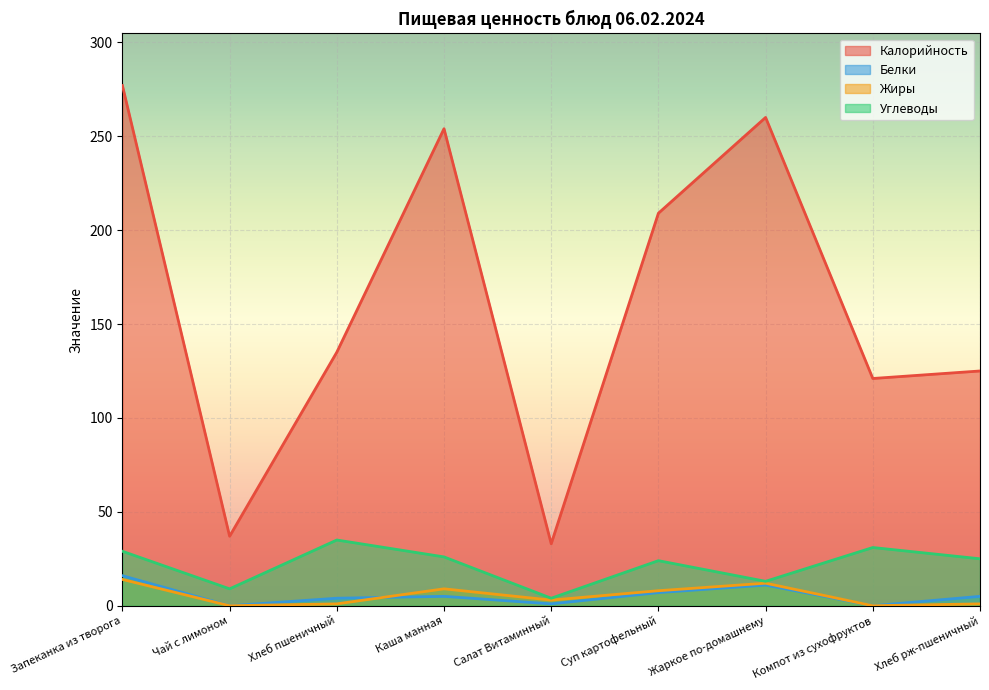

What is the total value across all series at Суп картофельный?

248